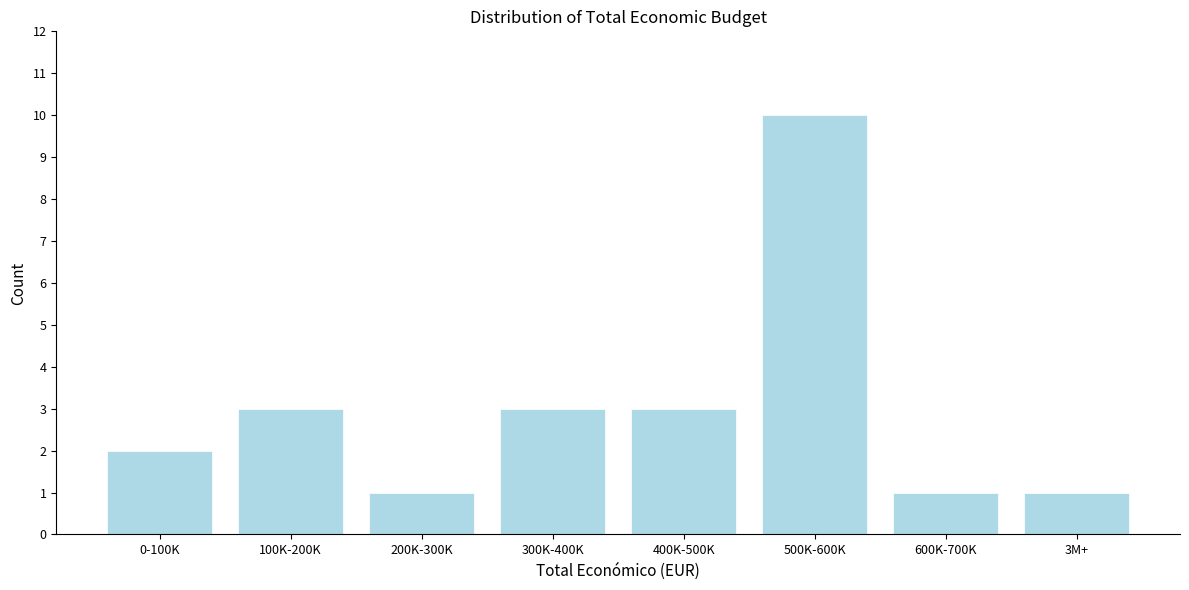

Reading left to right, extract all data points from this chart.

2	3	1	3	3	10	1	1